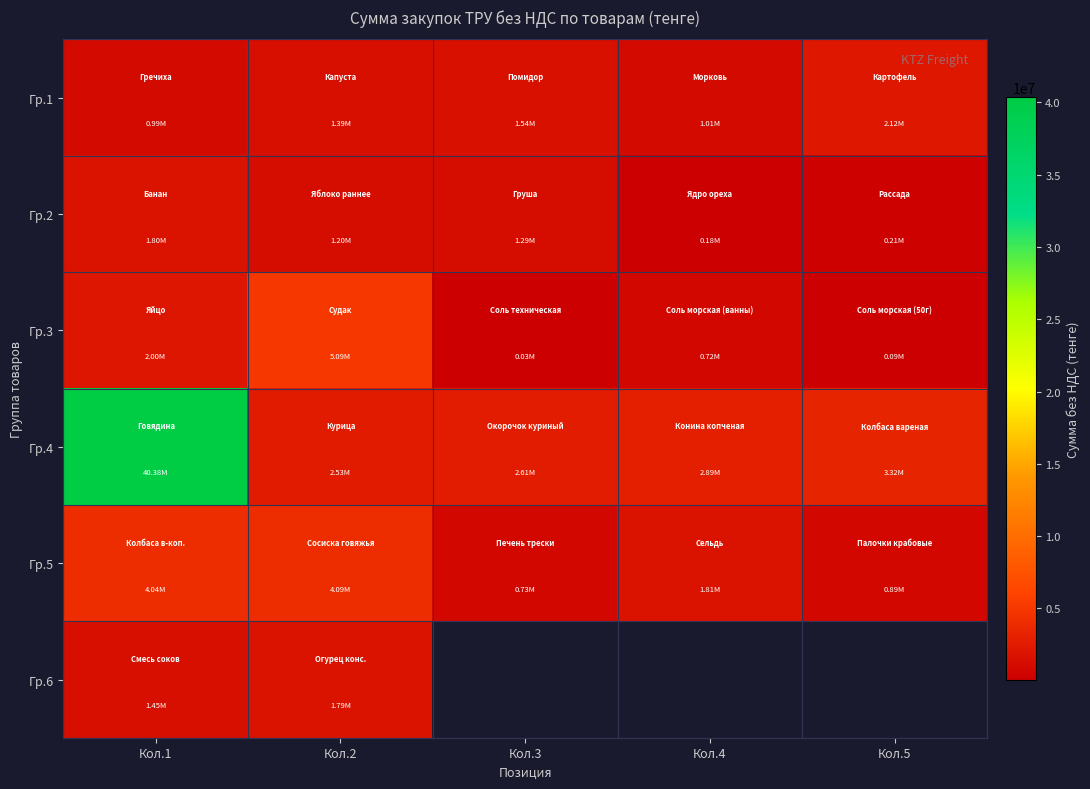

Between Кол.4 and Кол.5, which is larger?

Кол.5